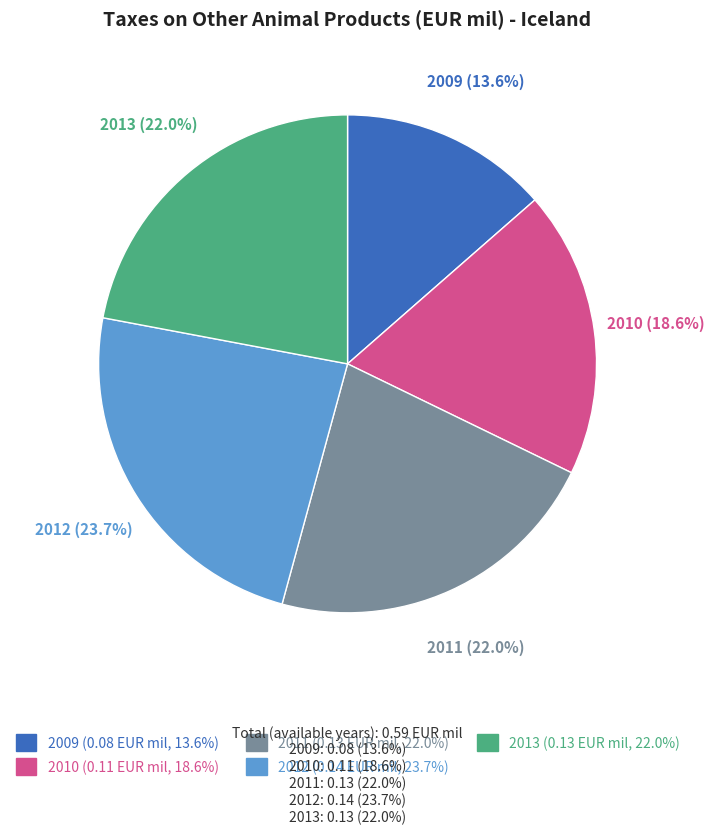

Which has a higher value, 2012 or 2013?

2012